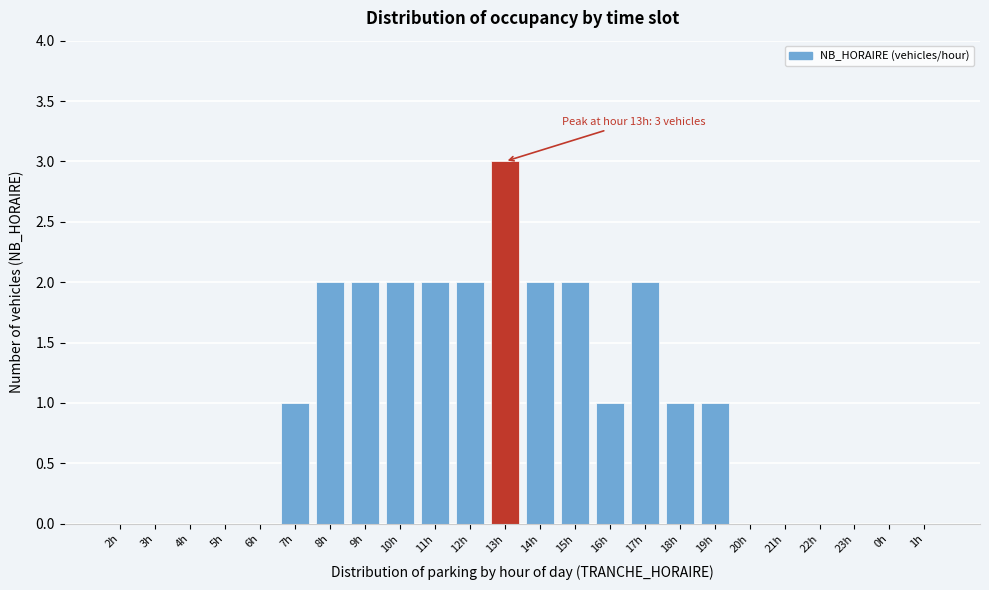

Reading left to right, transcribe all the data shown in this chart.

2h=0	3h=0	4h=0	5h=0	6h=0	7h=1	8h=2	9h=2	10h=2	11h=2	12h=2	13h=3	14h=2	15h=2	16h=1	17h=2	18h=1	19h=1	20h=0	21h=0	22h=0	23h=0	0h=0	1h=0